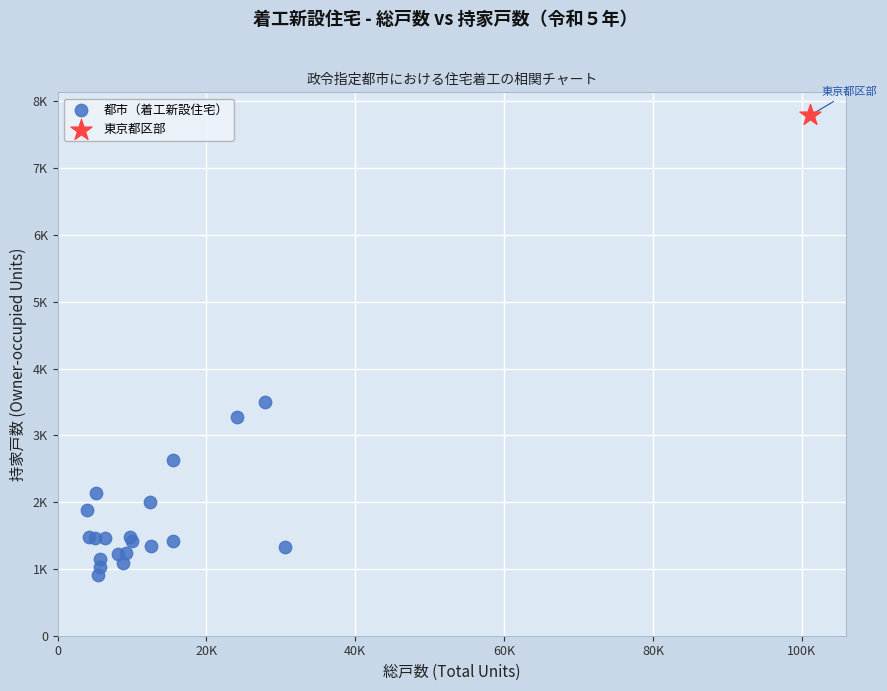

What are all the series names shown in the legend?

都市（着工新設住宅）, 東京都区部